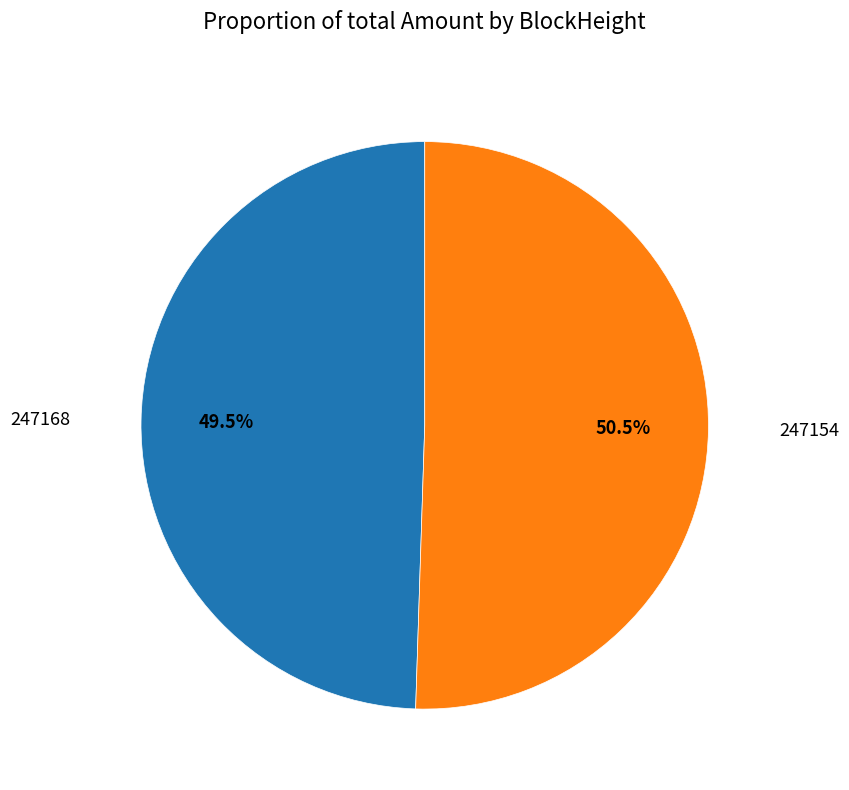

To the nearest percent, what is the difference between the 247154 and 247168 slice percentages?

1%